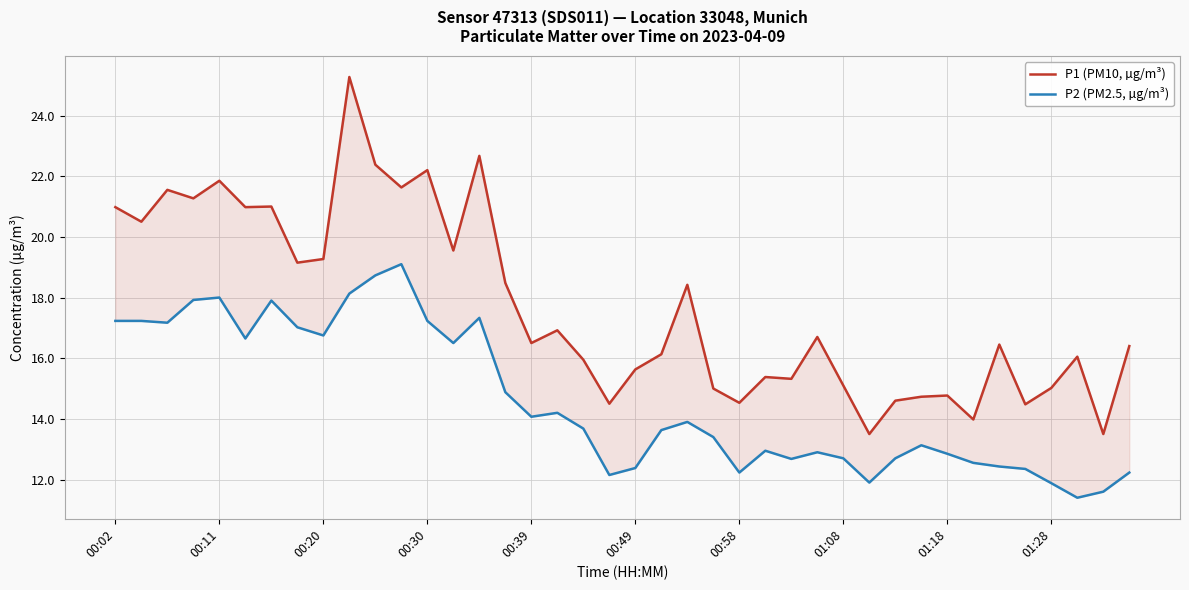

Read the P1 (PM10, µg/m³) value at 27.

16.7